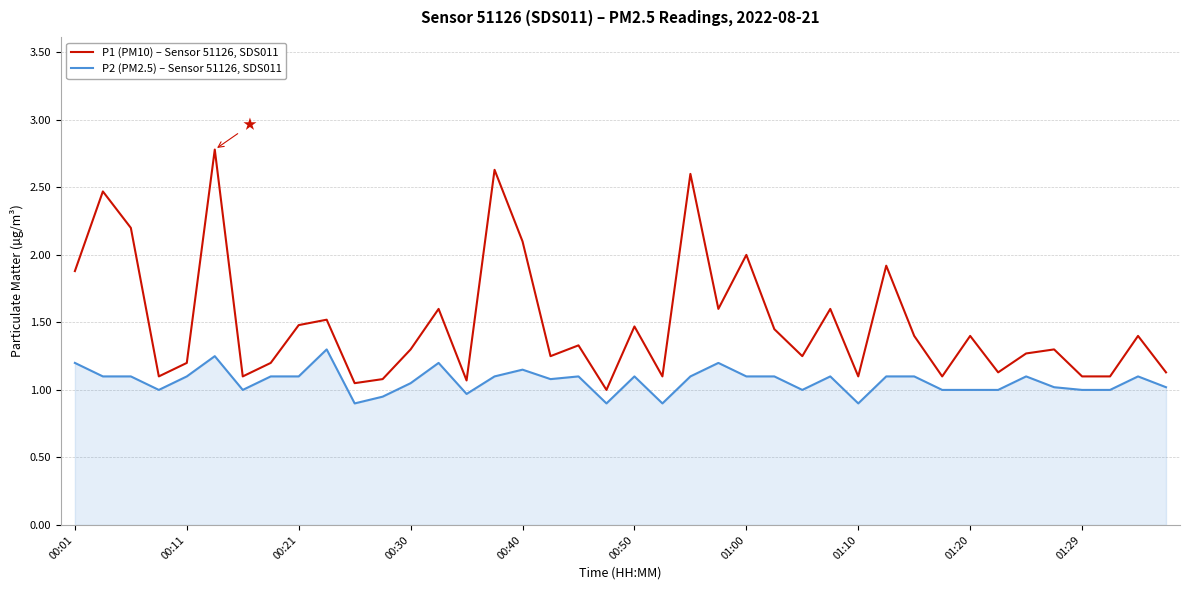

Which series has the largest total across all categories?

P1 (PM10) – Sensor 51126, SDS011